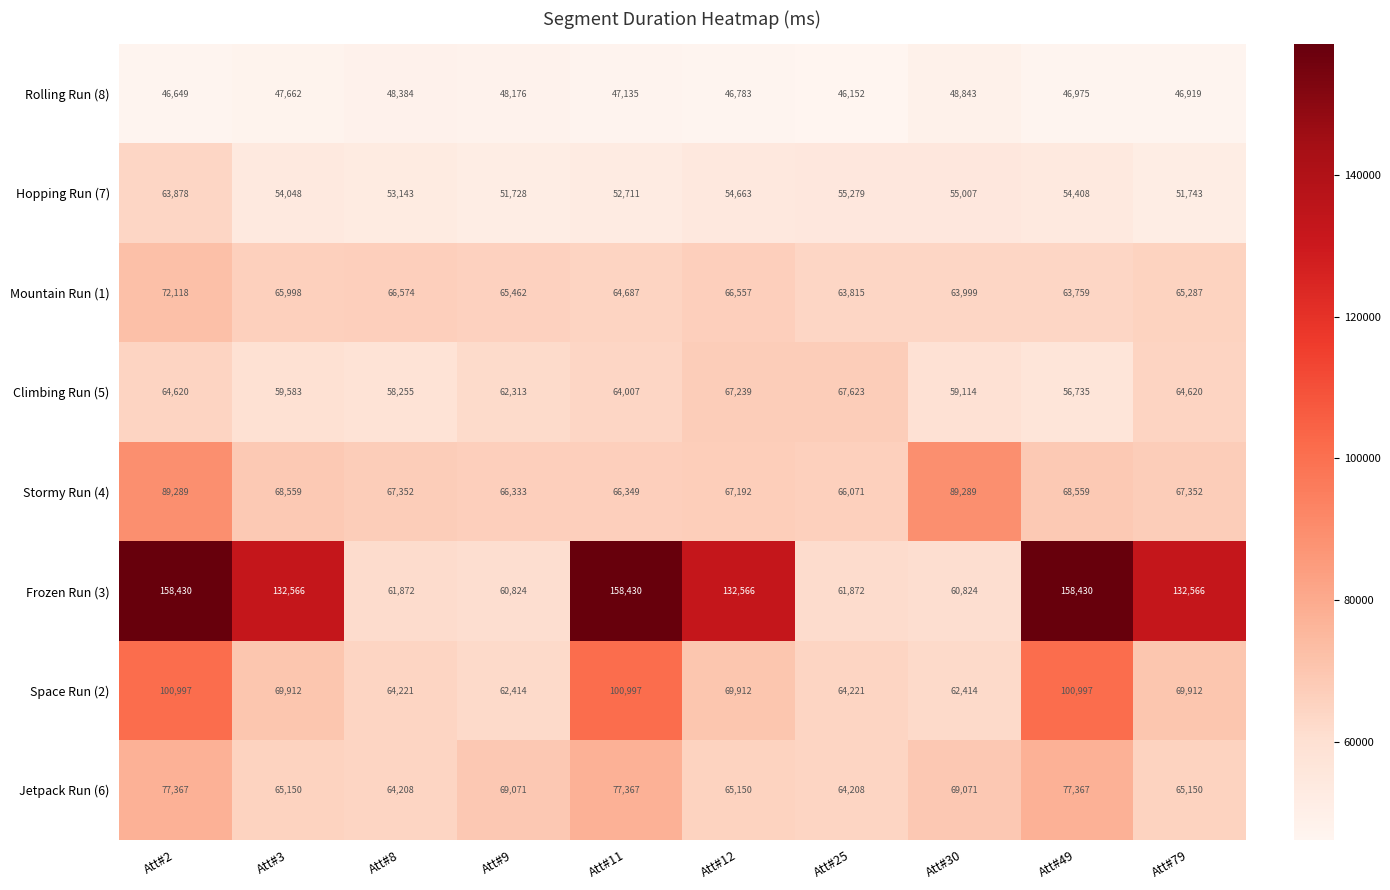

Where does the Rolling Run (8) series first go above 47135?

Att#3